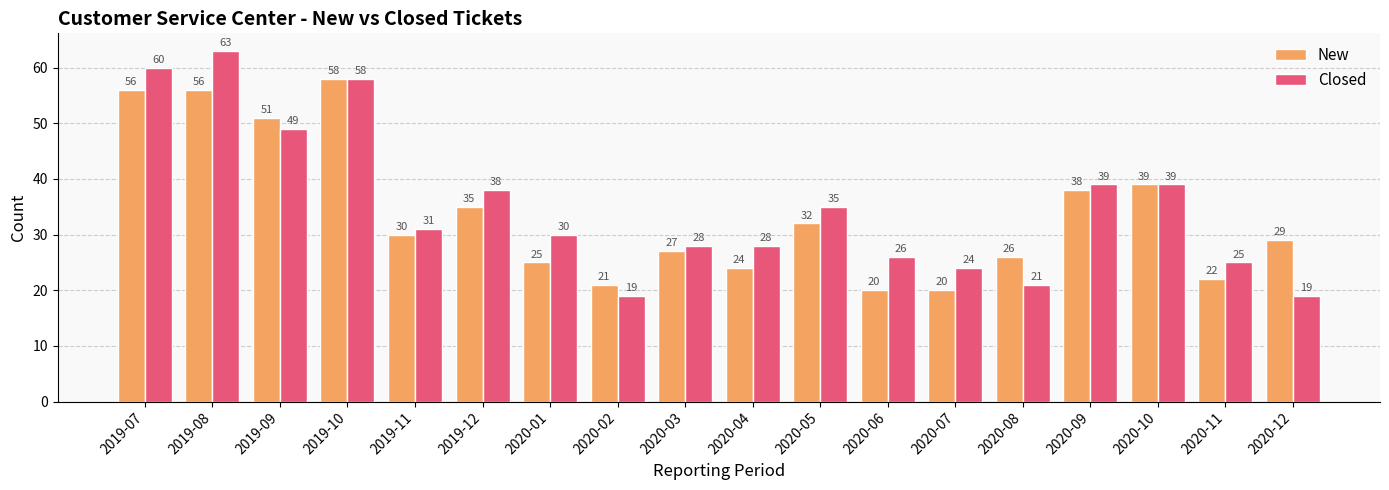

Does the chart contain stacked bars?

No